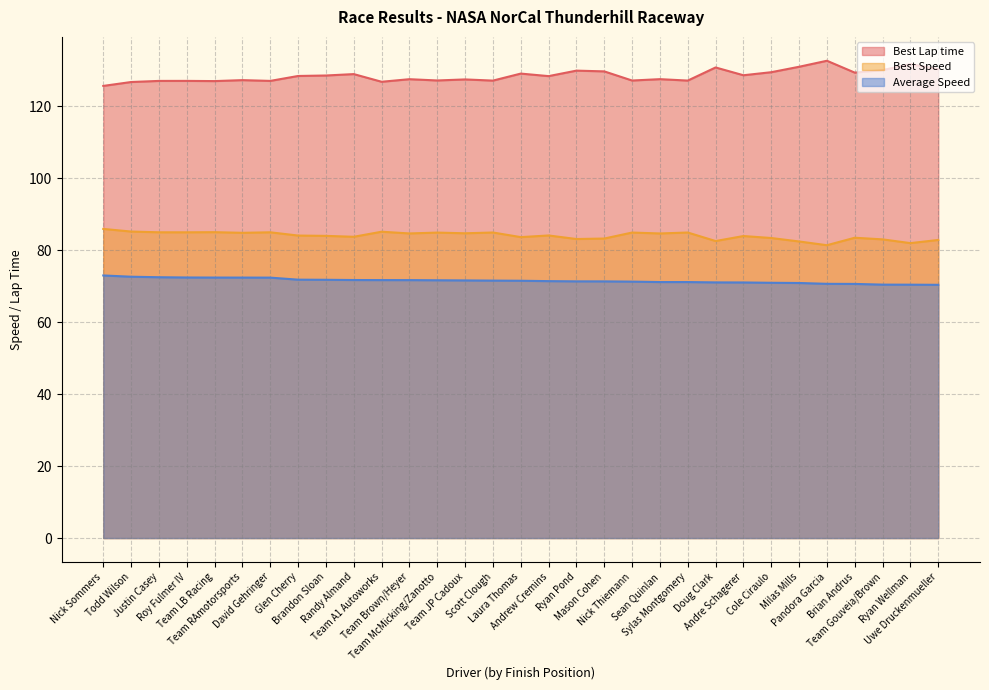

Where is Best Speed nearest to the value 83?

Team Gouveia/Brown